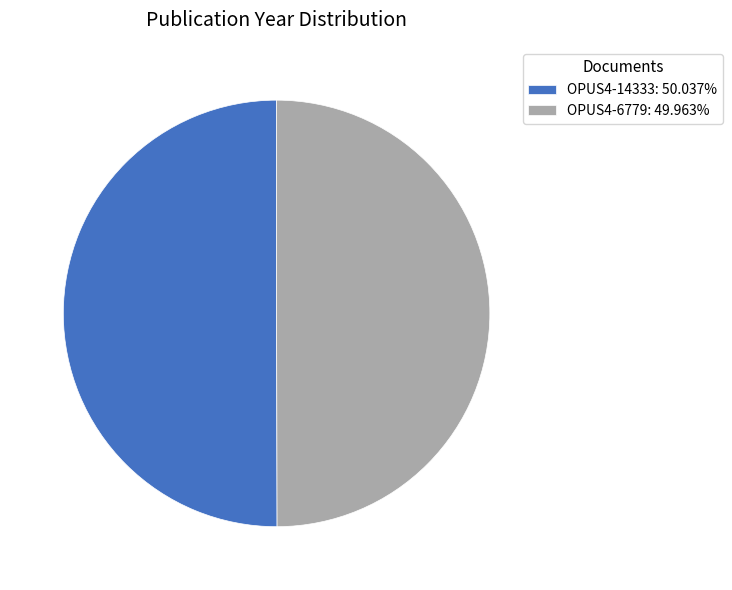

Approximately how many times larger is the value at OPUS4-14333: 50.037% compared to OPUS4-6779: 49.963%?

1.0